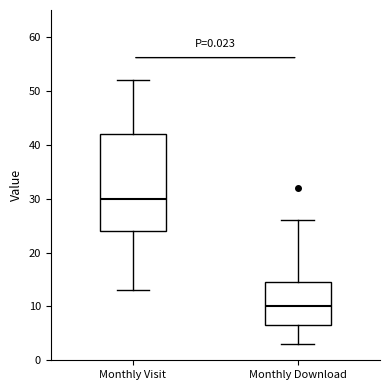

Where does the lower whisker of the box for Monthly Visit end on the y-axis? The values are not printed on the chart, so give them approximately, as read against the axis.

13